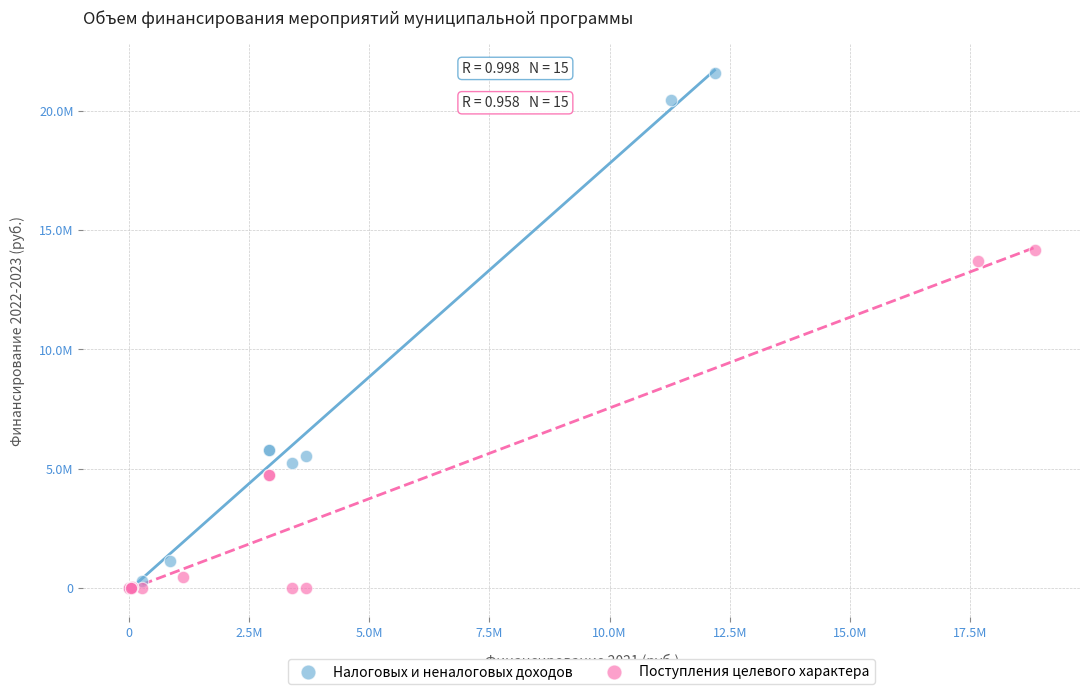

What are all the series names shown in the legend?

Налоговых и неналоговых доходов, Поступления целевого характера